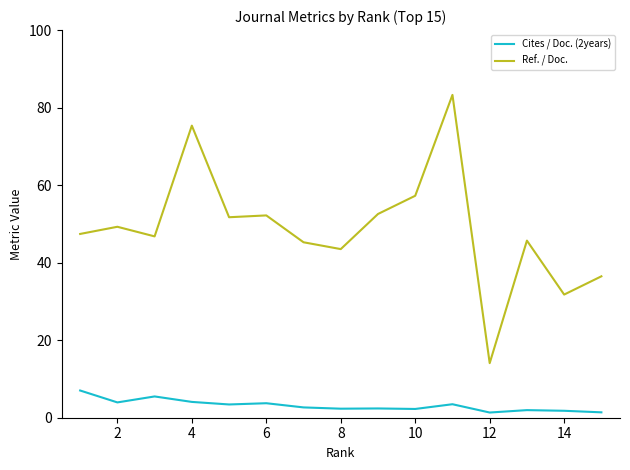

Rank the series by their maximum value, from highest to lowest.

Ref. / Doc., Cites / Doc. (2years)